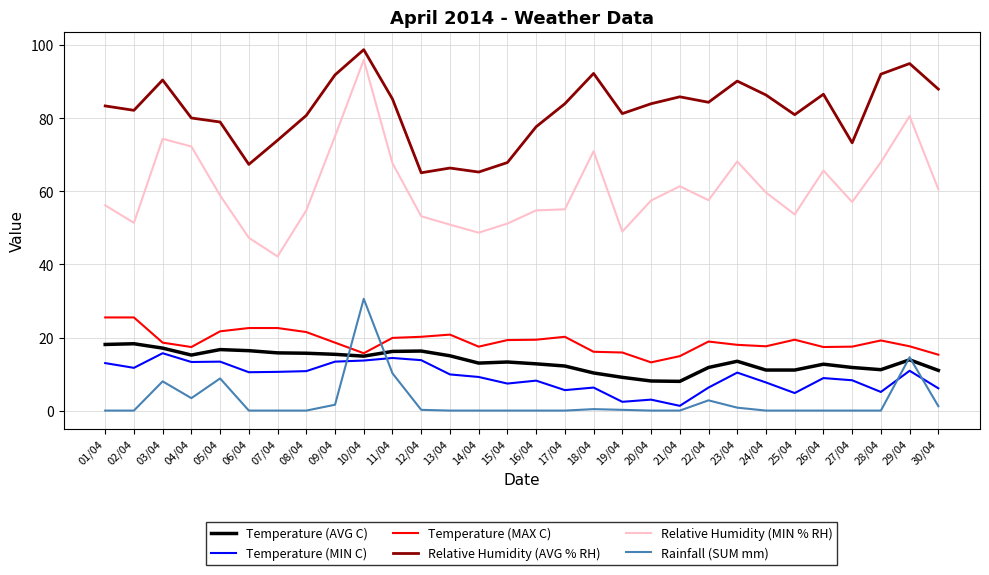

Which series has the largest range (max minus min)?

Relative Humidity (MIN % RH)